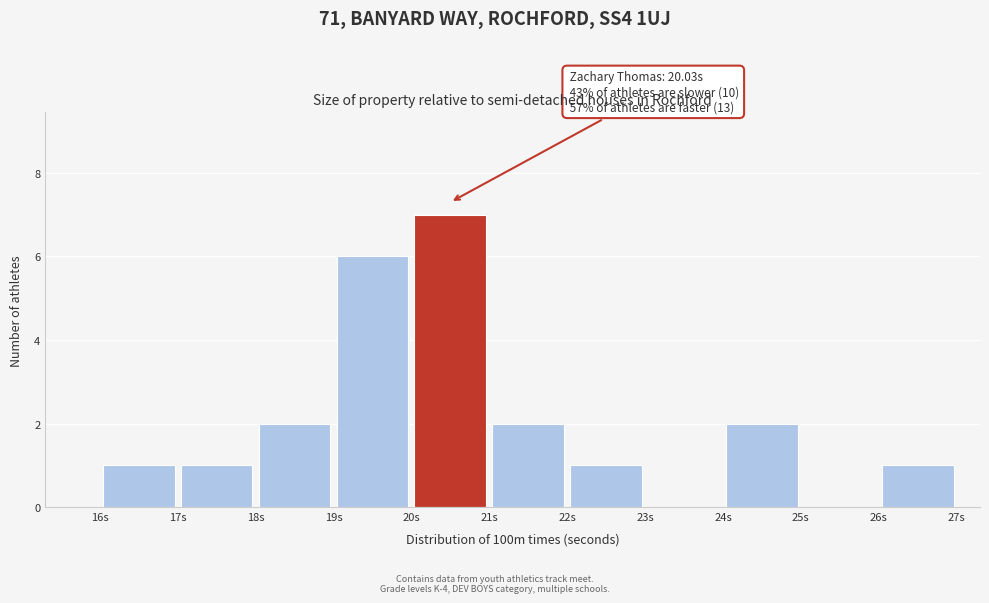

Over which range of the x-axis is the bar tallest?

20 to 21